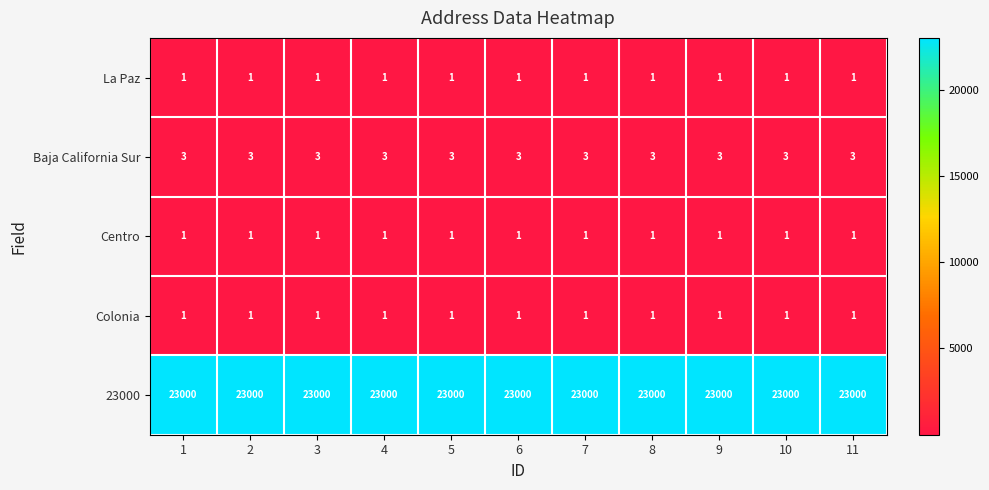

The Colonia series shows 2 at 3. True or false?

False